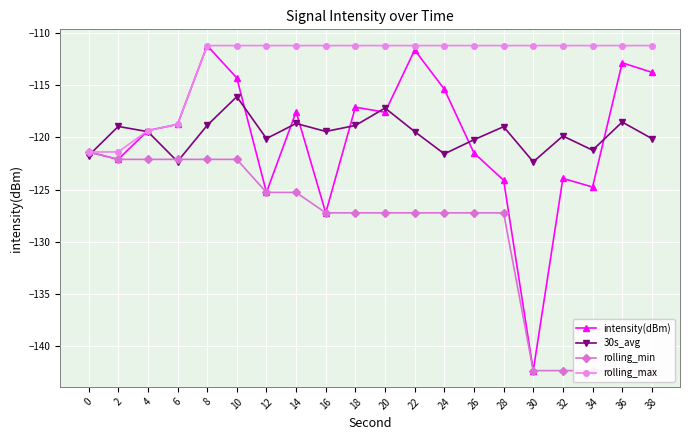

Reading left to right, transcribe all the data shown in this chart.

intensity(dBm): 0=-121.4	2=-122.1	4=-119.4	6=-118.8	8=-111.2	10=-114.3	12=-125.3	14=-117.6	16=-127.2	18=-117.1	20=-117.6	22=-111.7	24=-115.4	26=-121.5	28=-124.1	30=-142.3	32=-123.9	34=-124.8	36=-112.9	38=-113.8
30s_avg: 0=-121.8	2=-119.0	4=-119.5	6=-122.3	8=-118.9	10=-116.1	12=-120.1	14=-118.7	16=-119.4	18=-118.9	20=-117.2	22=-119.5	24=-121.6	26=-120.2	28=-119.0	30=-122.3	32=-119.9	34=-121.2	36=-118.5	38=-120.1
rolling_min: 0=-121.4	2=-122.1	4=-122.1	6=-122.1	8=-122.1	10=-122.1	12=-125.3	14=-125.3	16=-127.2	18=-127.2	20=-127.2	22=-127.2	24=-127.2	26=-127.2	28=-127.2	30=-142.3	32=-142.3	34=-142.3	36=-142.3	38=-142.3
rolling_max: 0=-121.4	2=-121.4	4=-119.4	6=-118.8	8=-111.2	10=-111.2	12=-111.2	14=-111.2	16=-111.2	18=-111.2	20=-111.2	22=-111.2	24=-111.2	26=-111.2	28=-111.2	30=-111.2	32=-111.2	34=-111.2	36=-111.2	38=-111.2